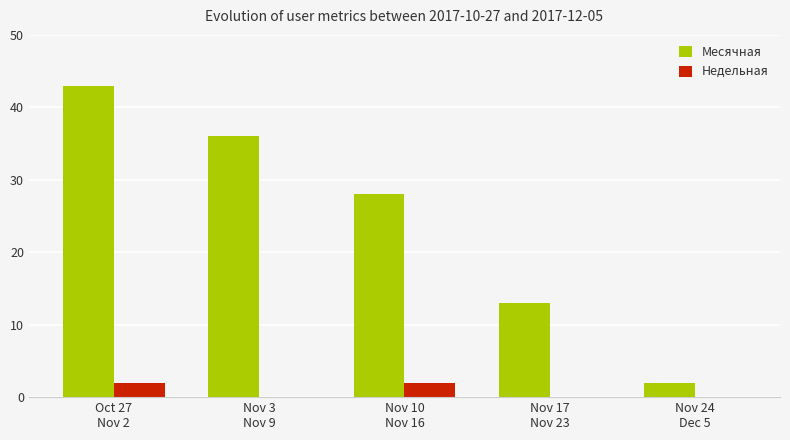

Reading right to left, list all the values displayed in this chart.

Месячная: Nov 24
Dec 5=2	Nov 17
Nov 23=13	Nov 10
Nov 16=28	Nov 3
Nov 9=36	Oct 27
Nov 2=43
Недельная: Nov 24
Dec 5=0	Nov 17
Nov 23=0	Nov 10
Nov 16=2	Nov 3
Nov 9=0	Oct 27
Nov 2=2